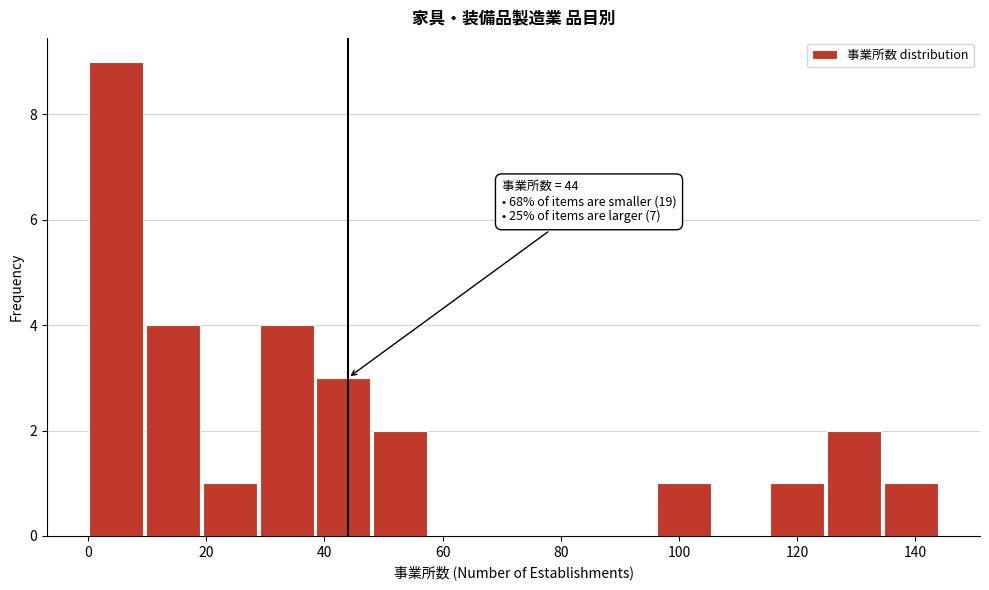

Over which range of the x-axis is the bar tallest?

0.0 to 9.6